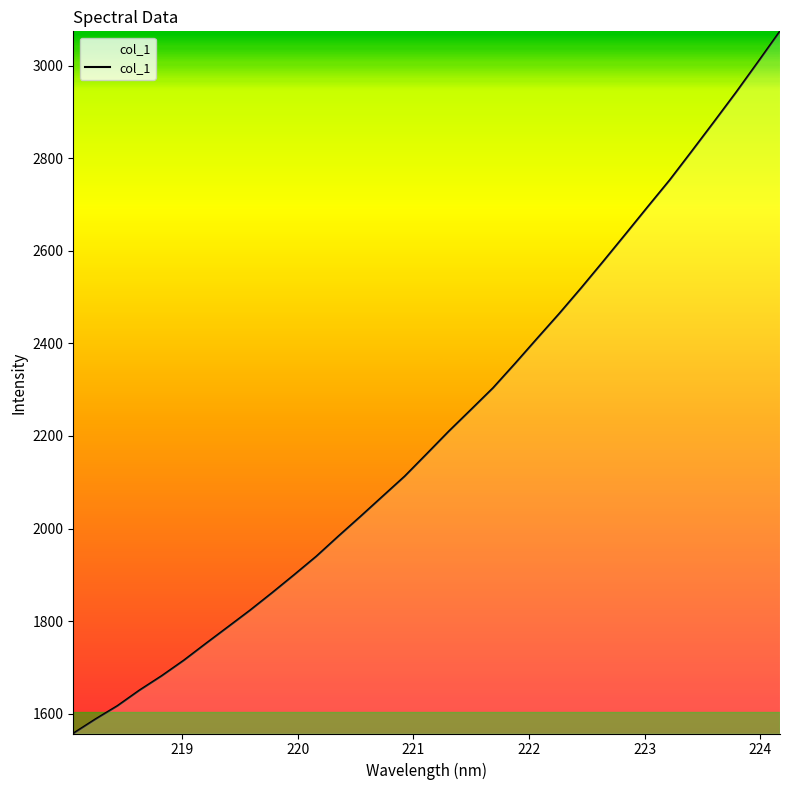

What is the minimum value shown in the chart?

1557.4